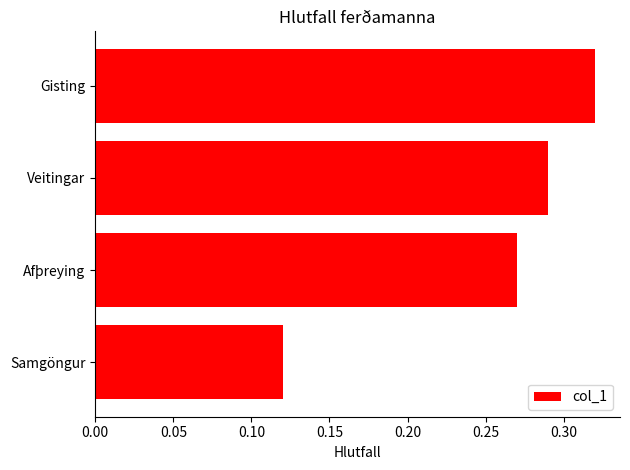

Is it true that the value at Afþreying is 0.2?

False